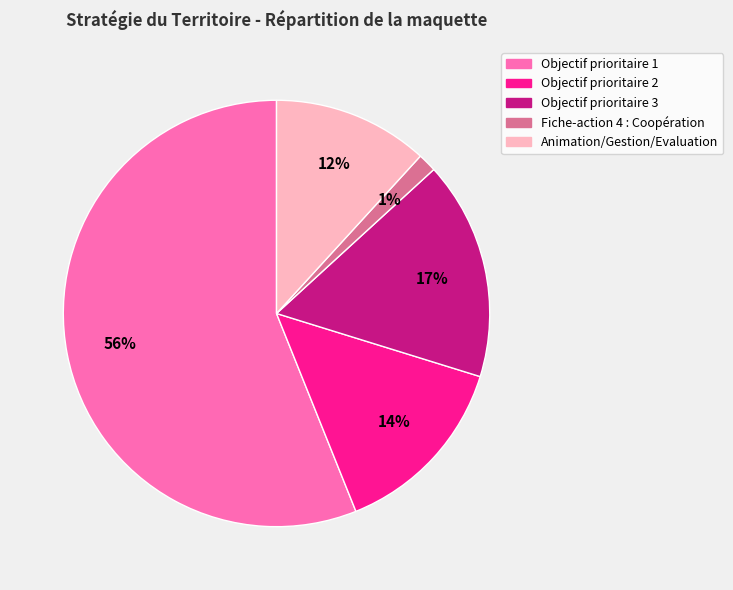

Which has a higher value, Fiche-action 4 : Coopération or Objectif prioritaire 3?

Objectif prioritaire 3